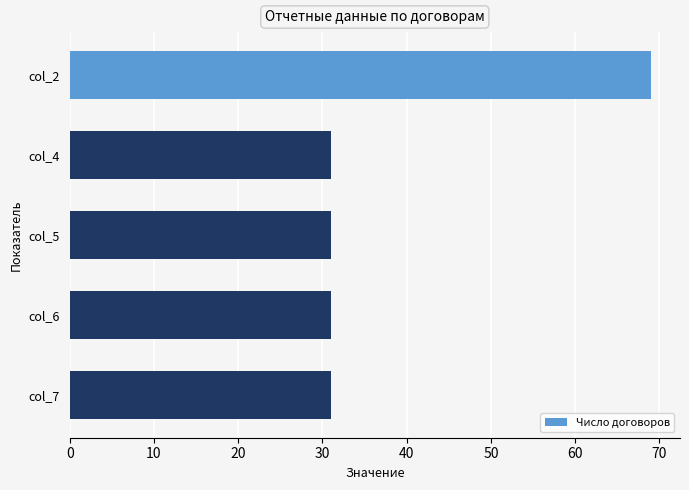

Is it true that the value at col_2 is 69?

True